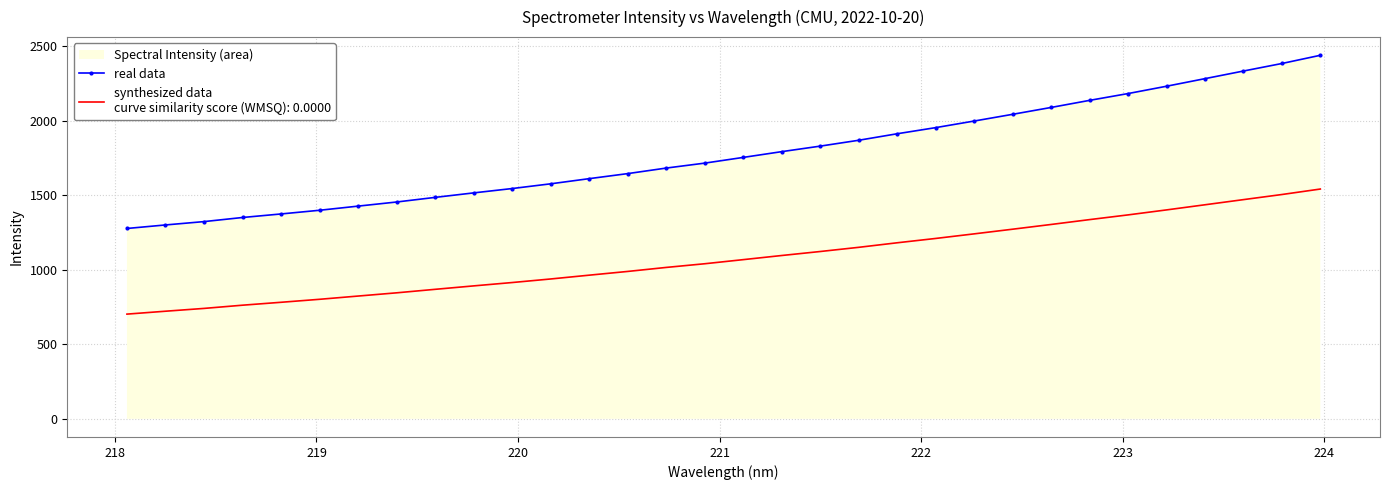

Does the chart have visible grid lines?

Yes